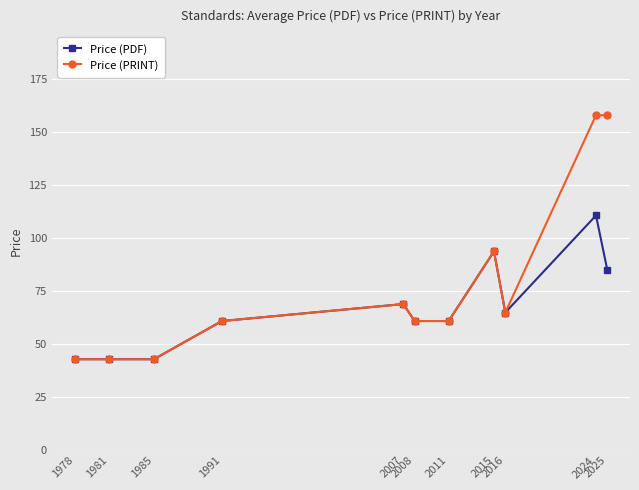

What are all the series names shown in the legend?

Price (PDF), Price (PRINT)